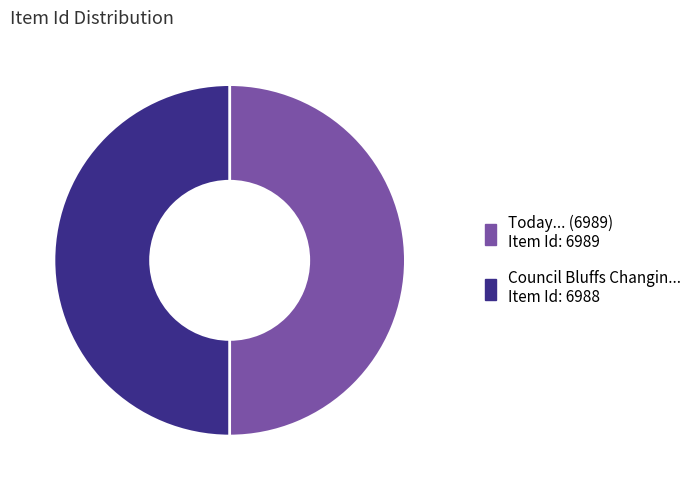

How many segments does this pie chart have?

2